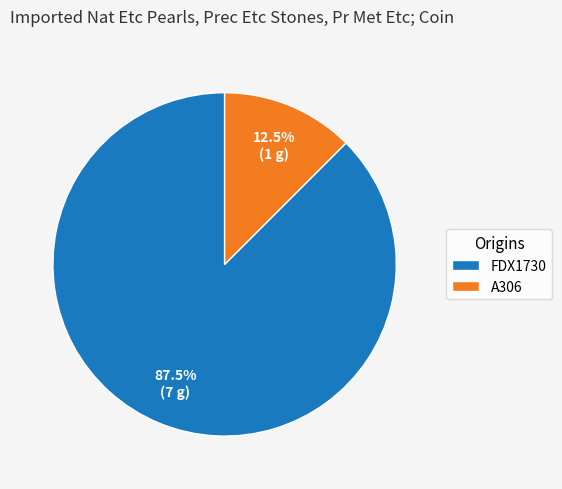

Approximately how many times larger is the value at FDX1730 compared to A306?

7.0